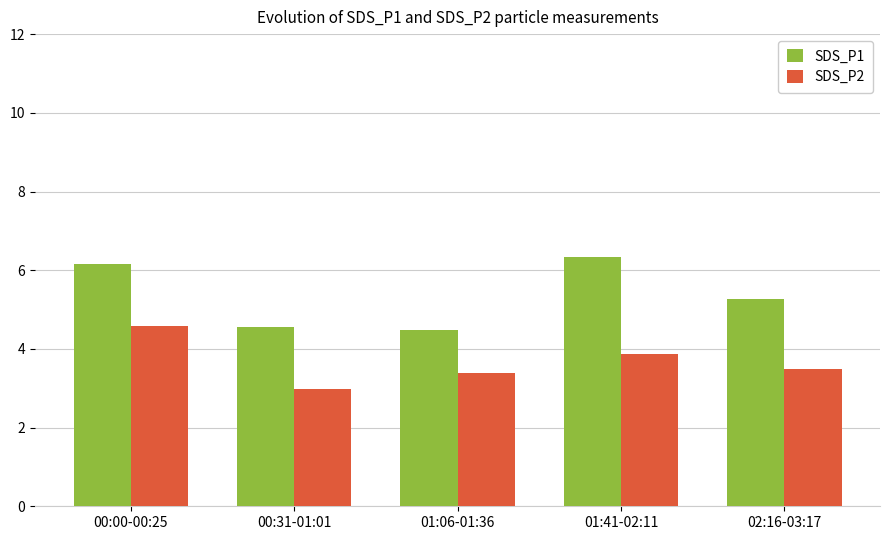

What is the difference between the highest and lowest values at 02:16-03:17?

1.8